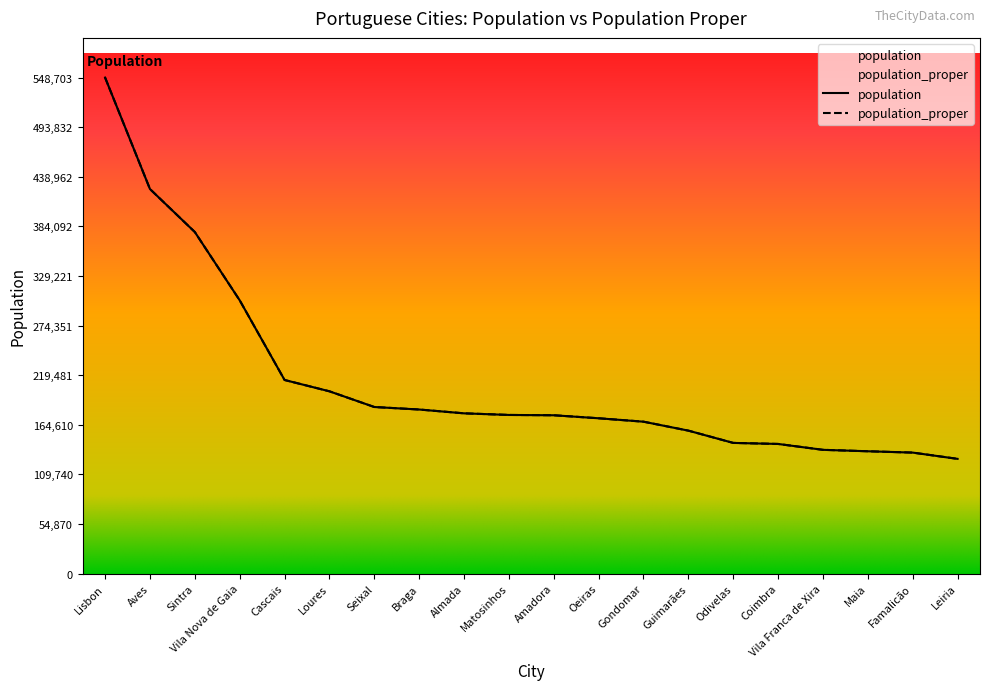

Where does the population series first go above 175478?

Lisbon